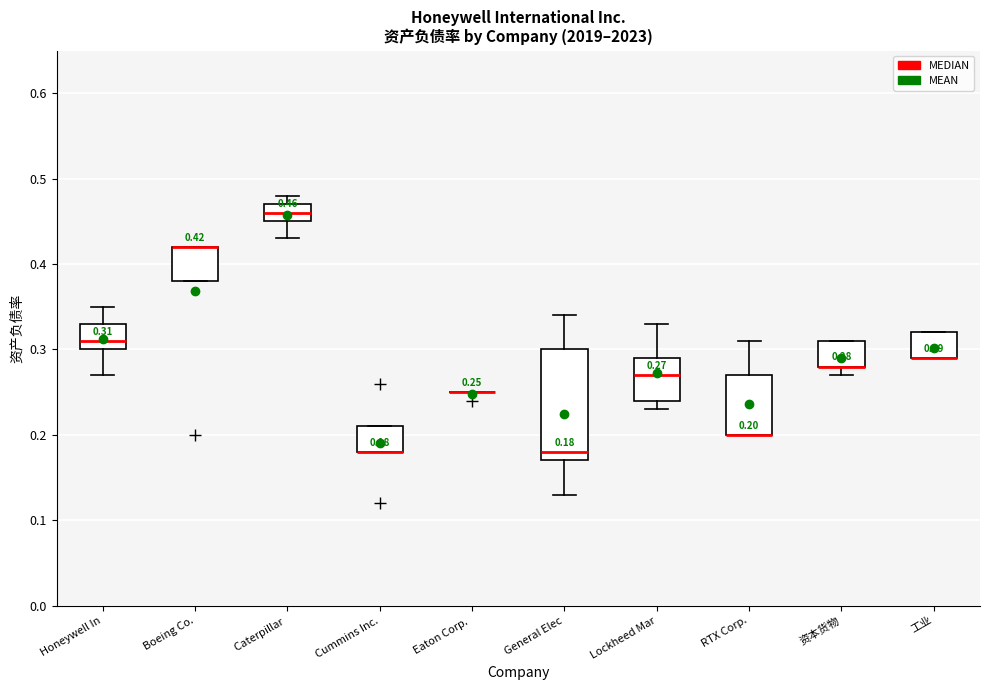

Comparing the boxes themselves (not the whiskers), which one is the tallest?

General Elec